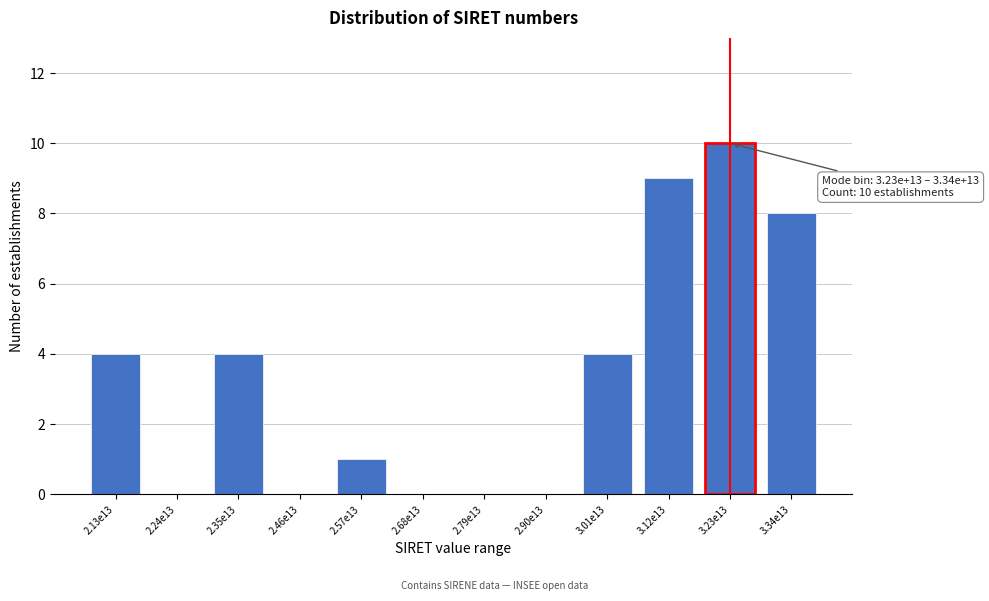

Reading left to right, extract all data points from this chart.

2.13e13=4	2.24e13=0	2.35e13=4	2.46e13=0	2.57e13=1	2.68e13=0	2.79e13=0	2.90e13=0	3.01e13=4	3.12e13=9	3.23e13=10	3.34e13=8